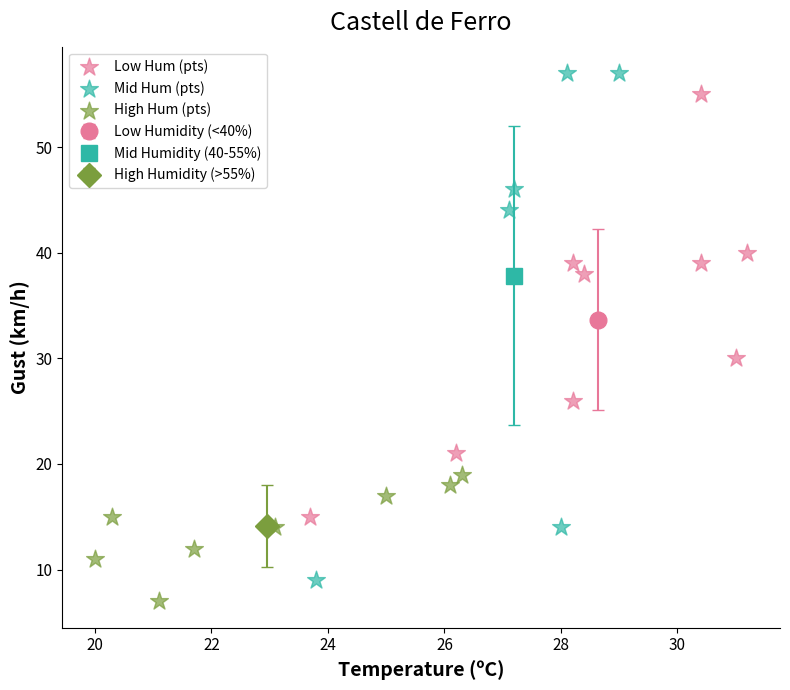

Which series has the widest spread of Y values?

Mid Hum (pts)